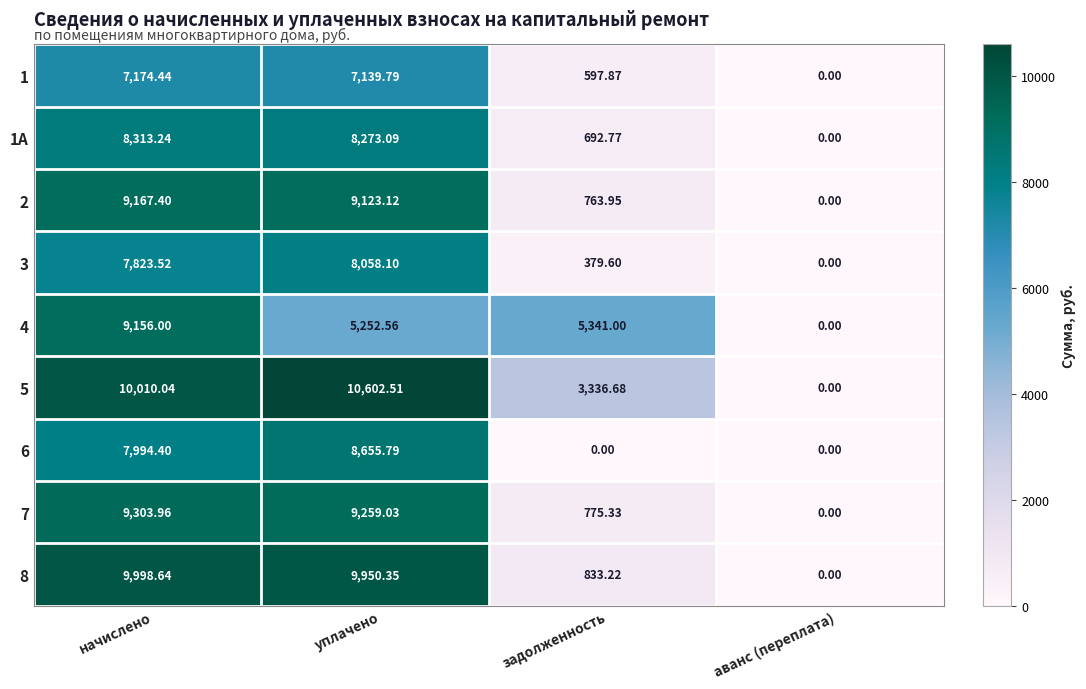

Is the value of 5 at аванс (переплата) greater than the value of 1 at задолженность?

No